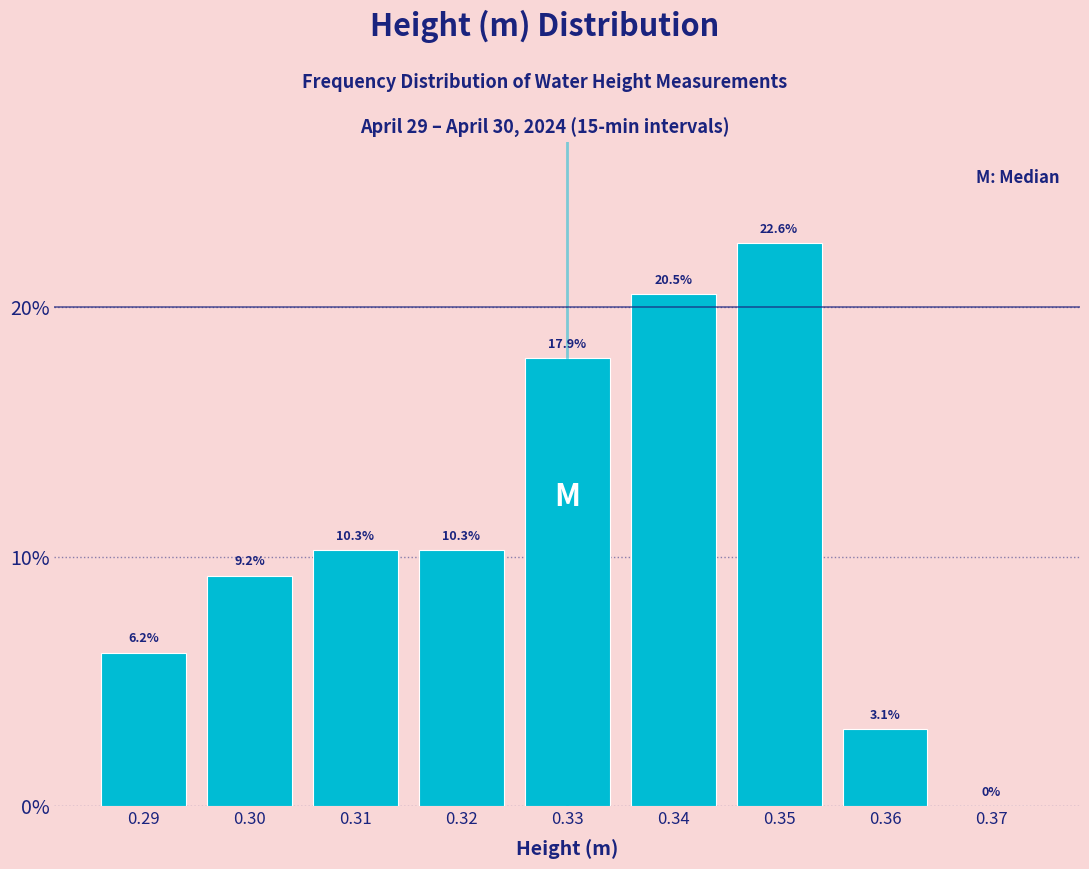

Reading left to right, transcribe this chart: for each bar, give the range it covers on the x-axis and its height.

0.285 to 0.295: 6.2
0.295 to 0.305: 9.2
0.305 to 0.315: 10.3
0.315 to 0.325: 10.3
0.325 to 0.335: 17.9
0.335 to 0.345: 20.5
0.345 to 0.355: 22.6
0.355 to 0.365: 3.1
0.365 to 0.375: 0.0